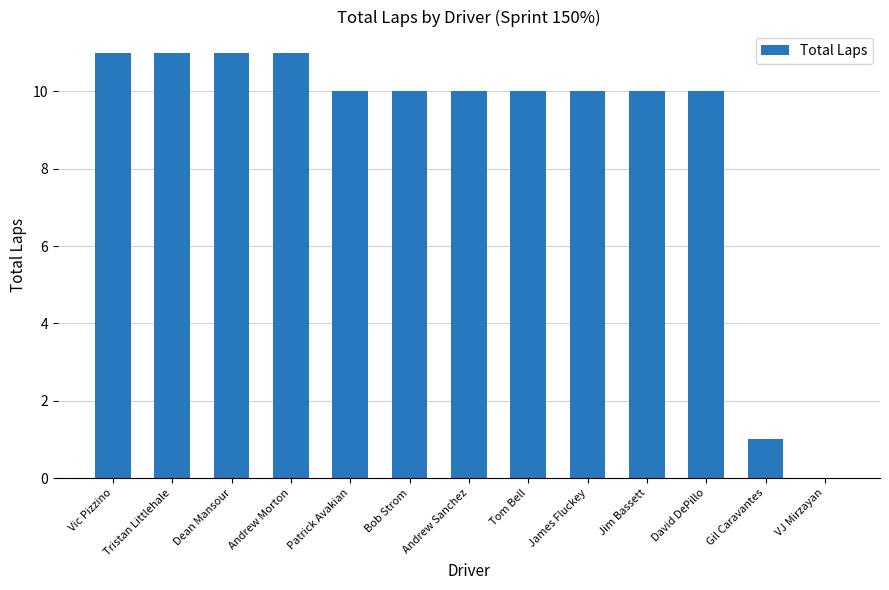

Which has a higher value, Gil Caravantes or Andrew Morton?

Andrew Morton